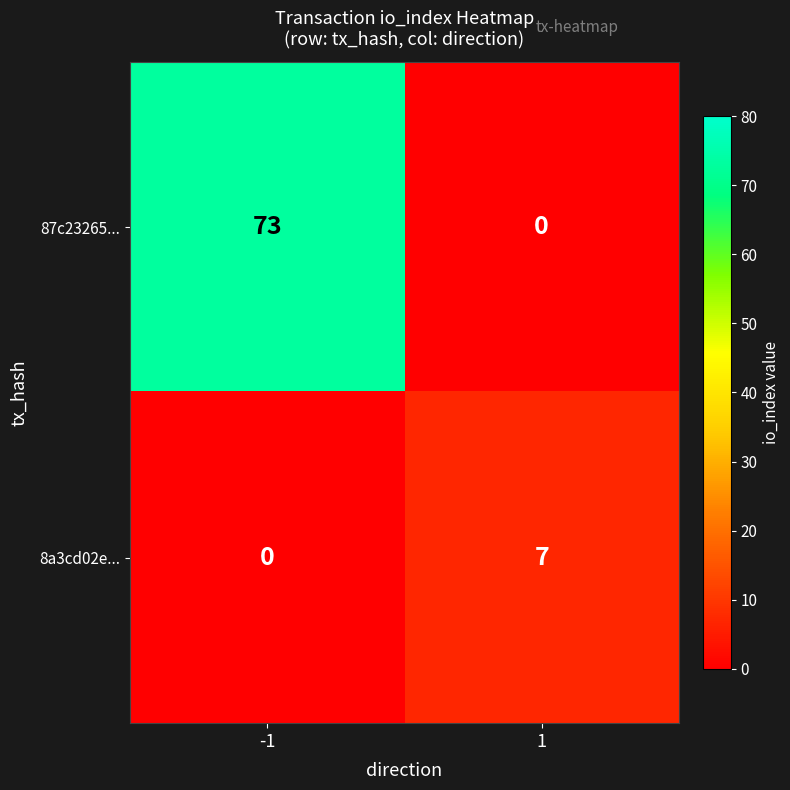

What is the maximum value shown in the chart?

73